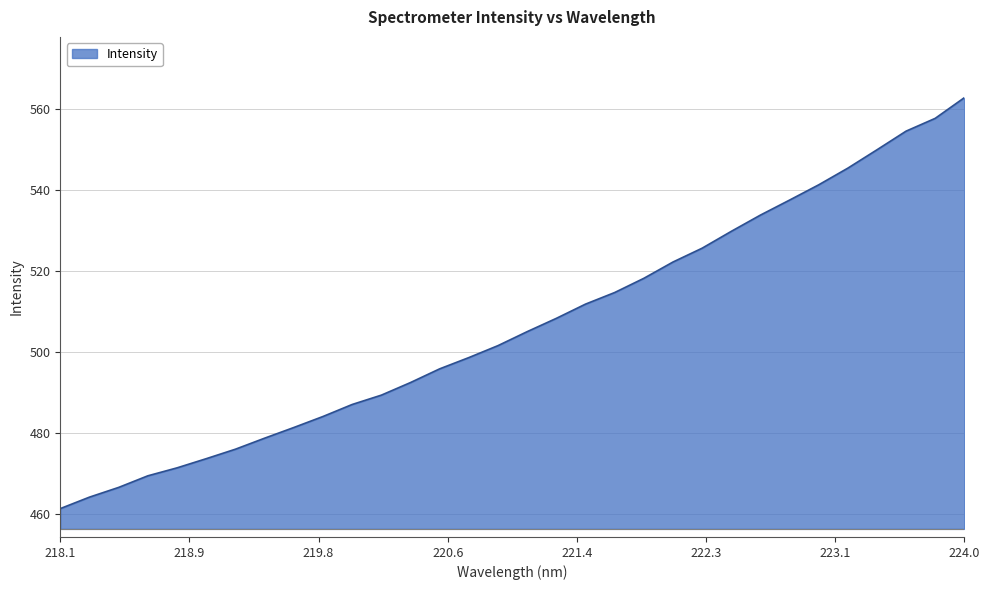

What is the minimum value shown in the chart?

461.3